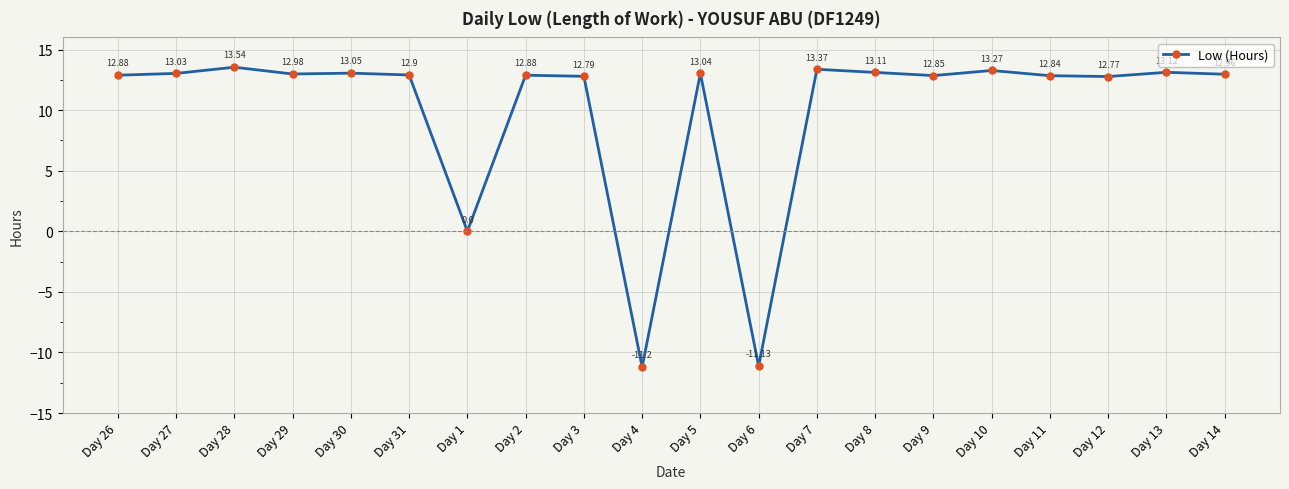

How many distinct data groups are displayed?

1